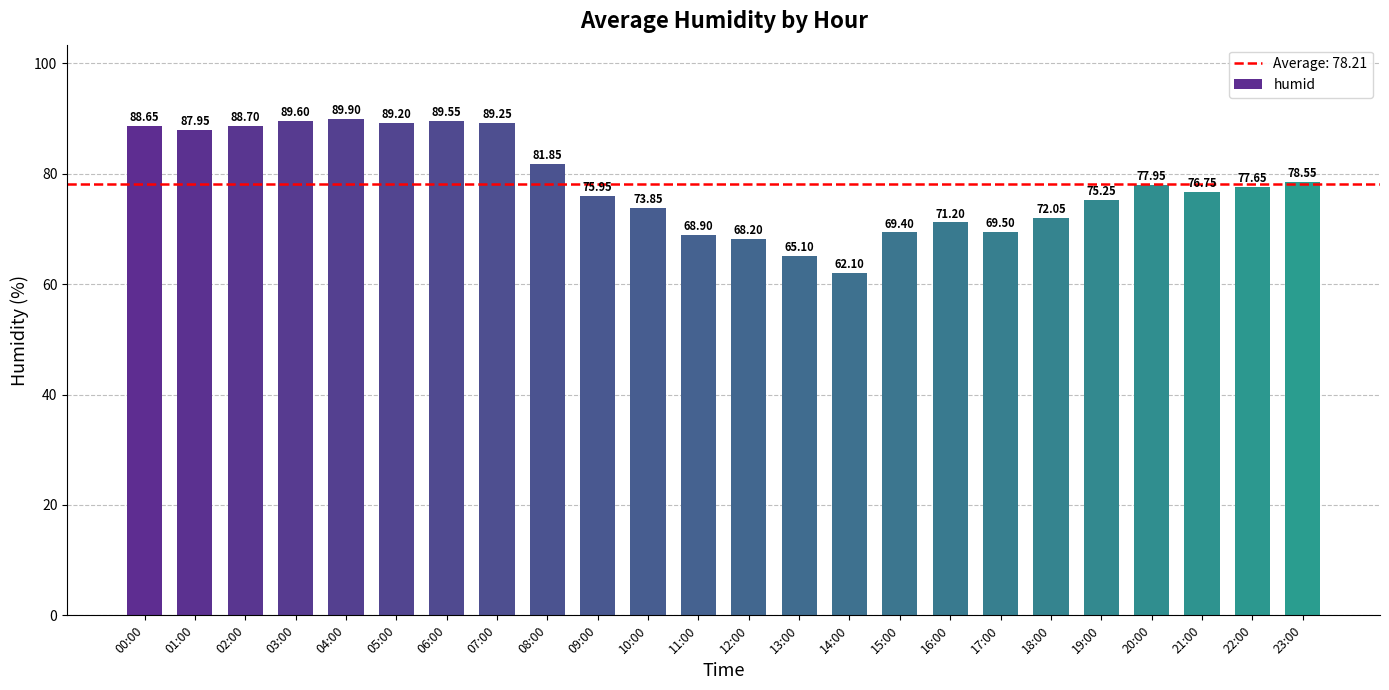

List the labels in order of value, largest first.

04:00, 03:00, 06:00, 07:00, 05:00, 02:00, 00:00, 01:00, 08:00, 23:00, 20:00, 22:00, 21:00, 09:00, 19:00, 10:00, 18:00, 16:00, 17:00, 15:00, 11:00, 12:00, 13:00, 14:00